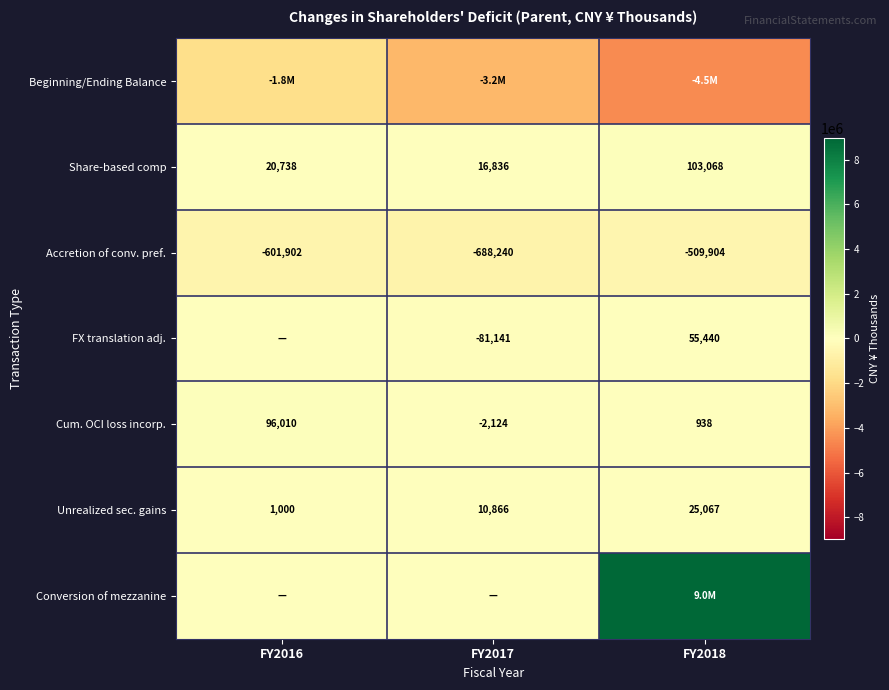

How many Unrealized sec. gains values are between 1000 and 25067?

3